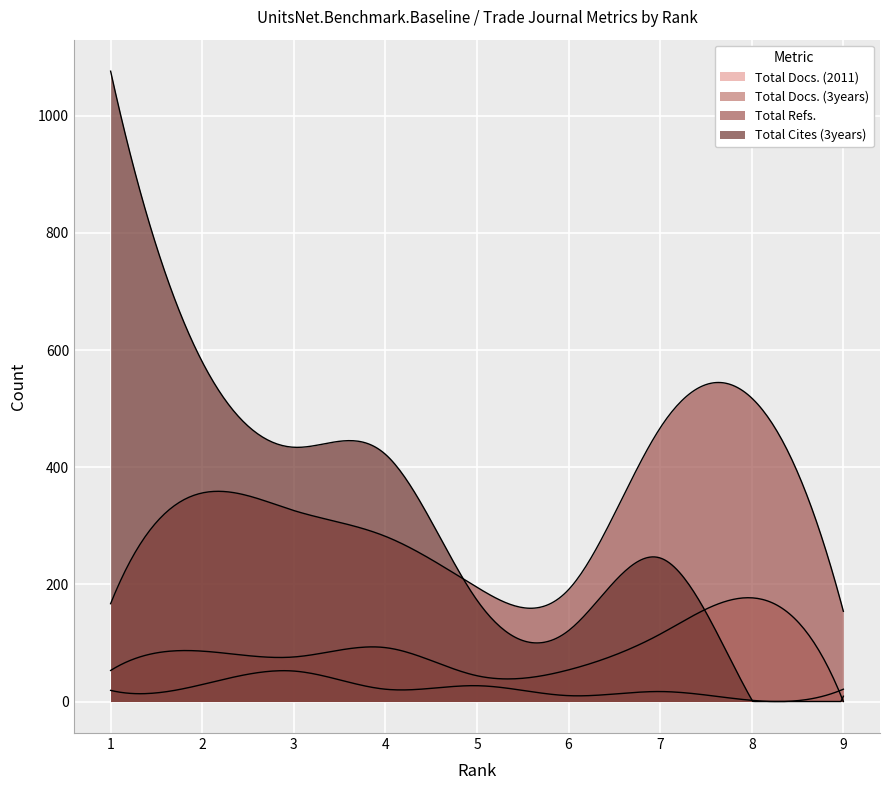

The value of Total Docs. (3years) at 2 is 86. True or false?

True